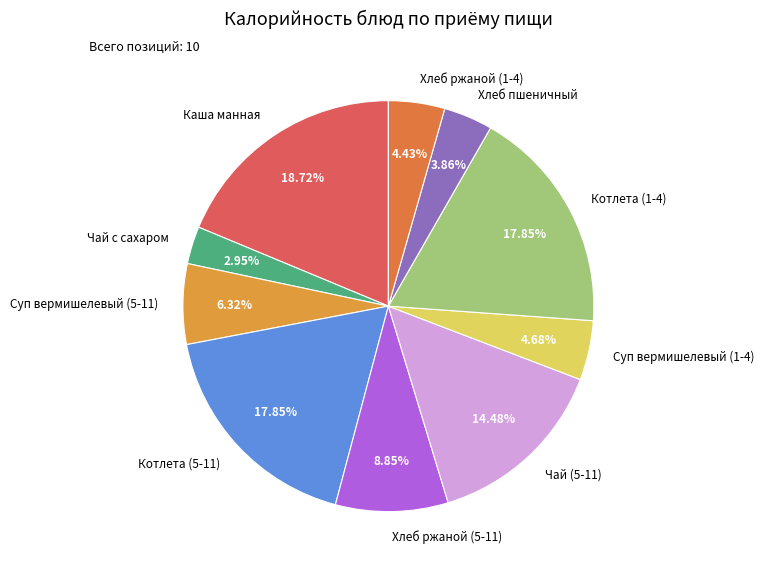

Is there any slice that represents more than half of the pie?

No